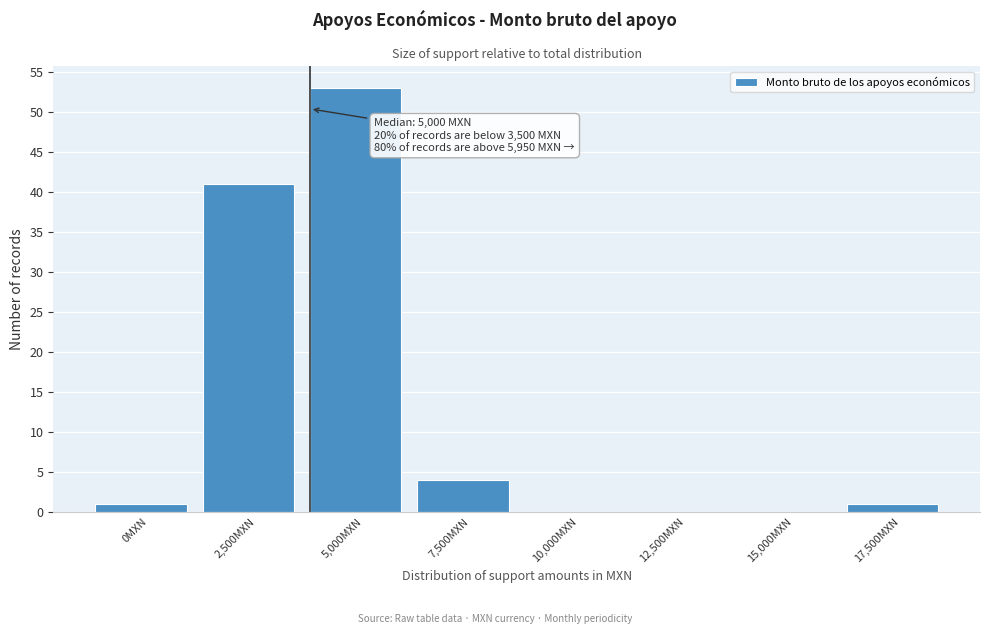

Reading right to left, transcribe all the data shown in this chart.

17,500MXN=1	15,000MXN=0	12,500MXN=0	10,000MXN=0	7,500MXN=4	5,000MXN=53	2,500MXN=41	0MXN=1